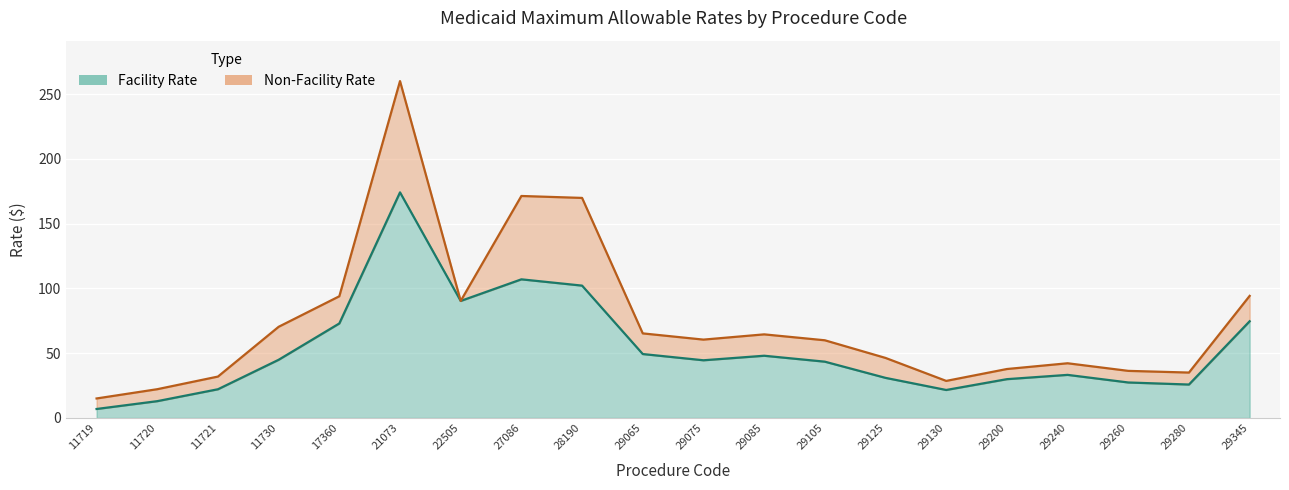

Which series changed the most between 29130 and 29240?

Non-Facility Rate